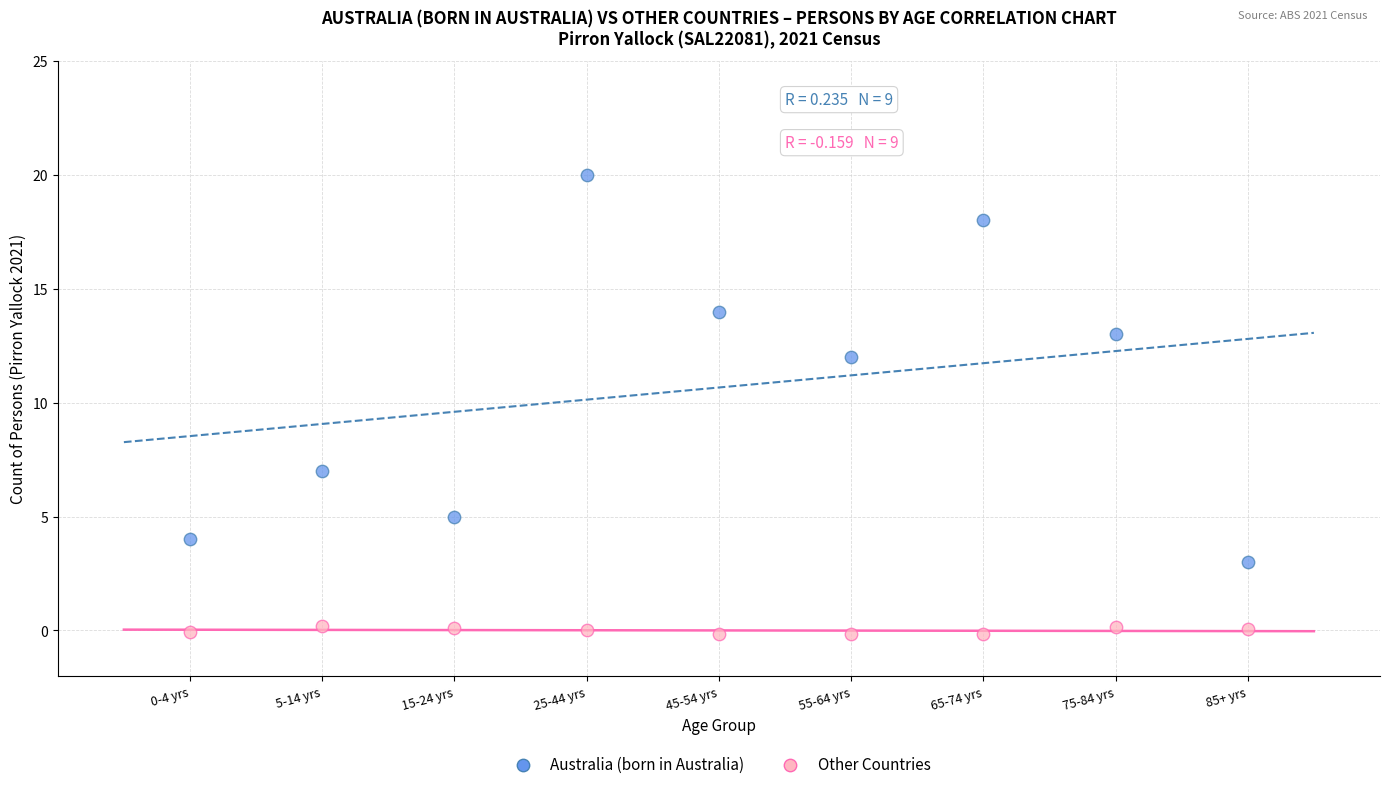

Across all data points, what is the range of Y values (max minus min)?

20.2